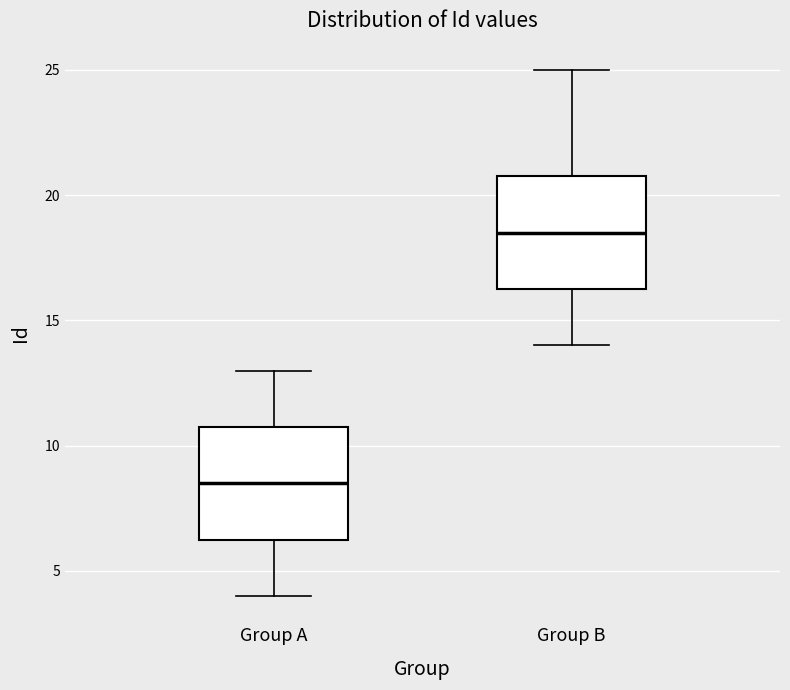

Reading left to right, read every box against the y-axis: the position of its median line, the range the box covers, and the ends of its whiskers. The values are not printed on the chart, so give them approximately, as read against the axis.

Group A: median 8.5, box 6.5 to 11.0, whiskers 4.0 to 13.0
Group B: median 18.5, box 16.5 to 21.0, whiskers 14.0 to 25.0